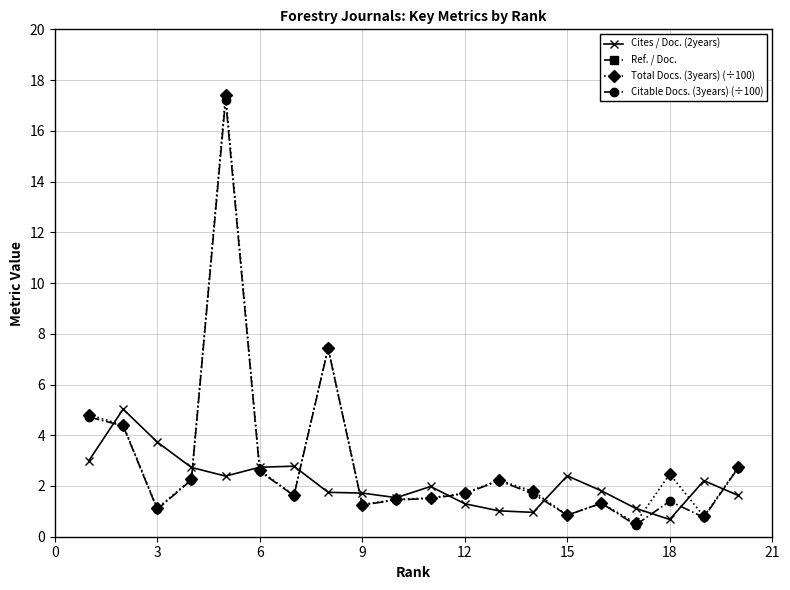

What is the value of the Citable Docs. (3years) (÷100) point at the 15th from the left?

0.8